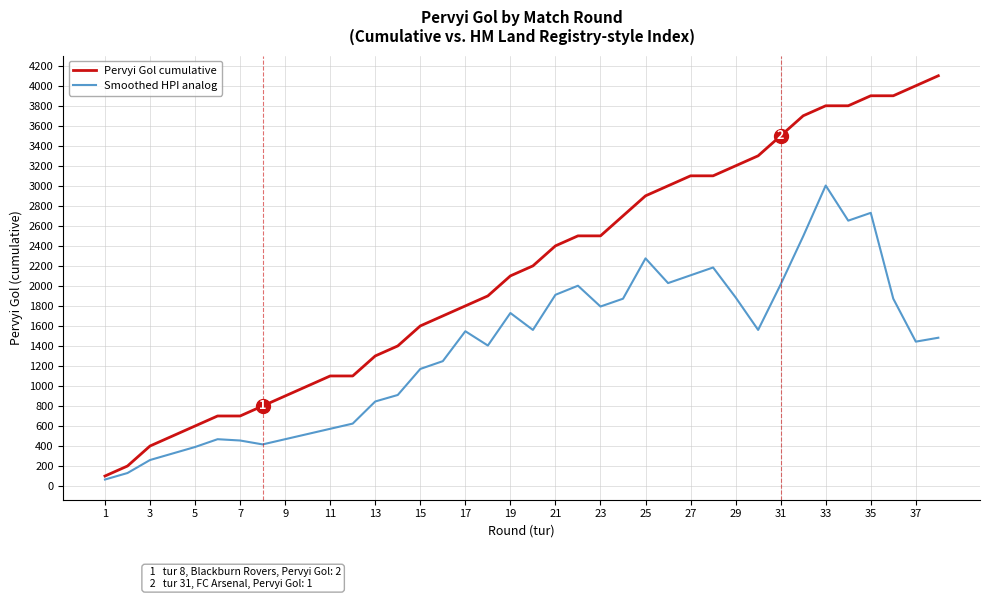

What is the difference between the maximum and second lowest values in the Pervyi Gol cumulative series?

3900.0